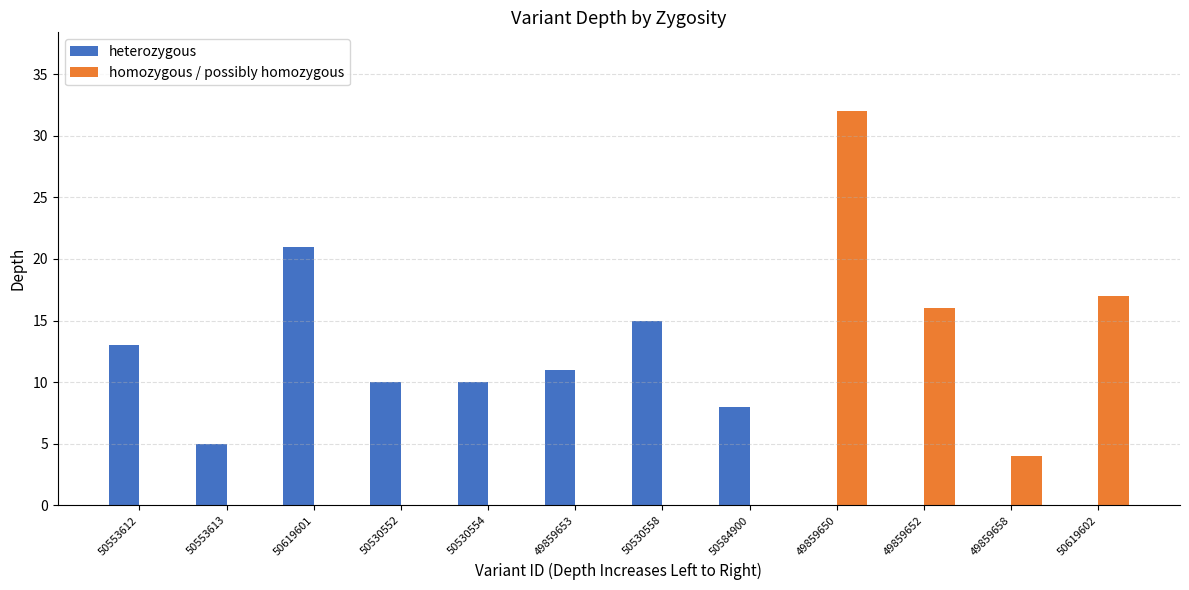

At which label does heterozygous reach its peak?

50619601